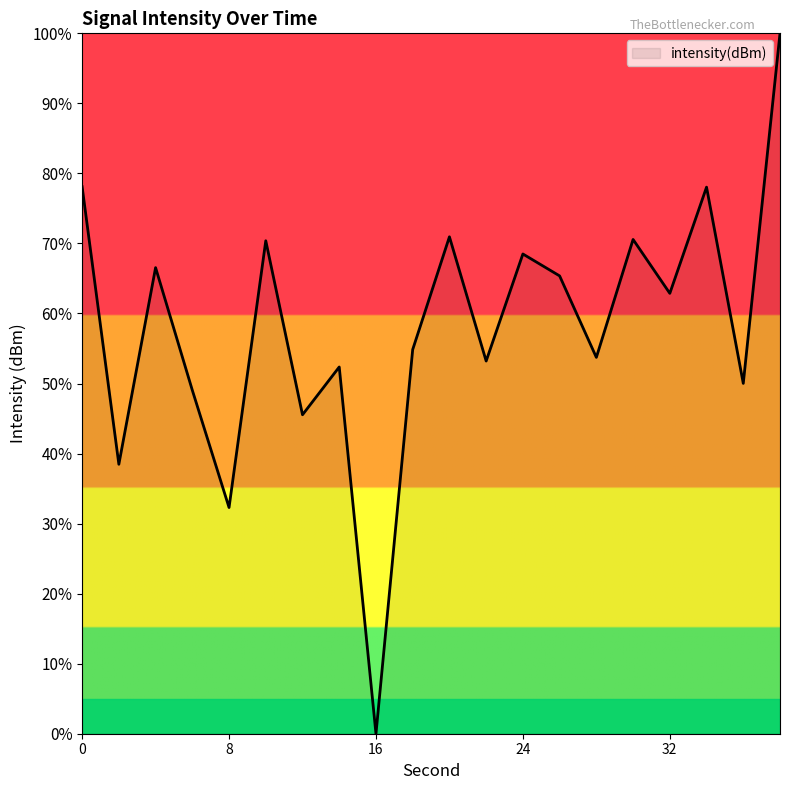

What is the difference between the maximum and minimum values?

100.0